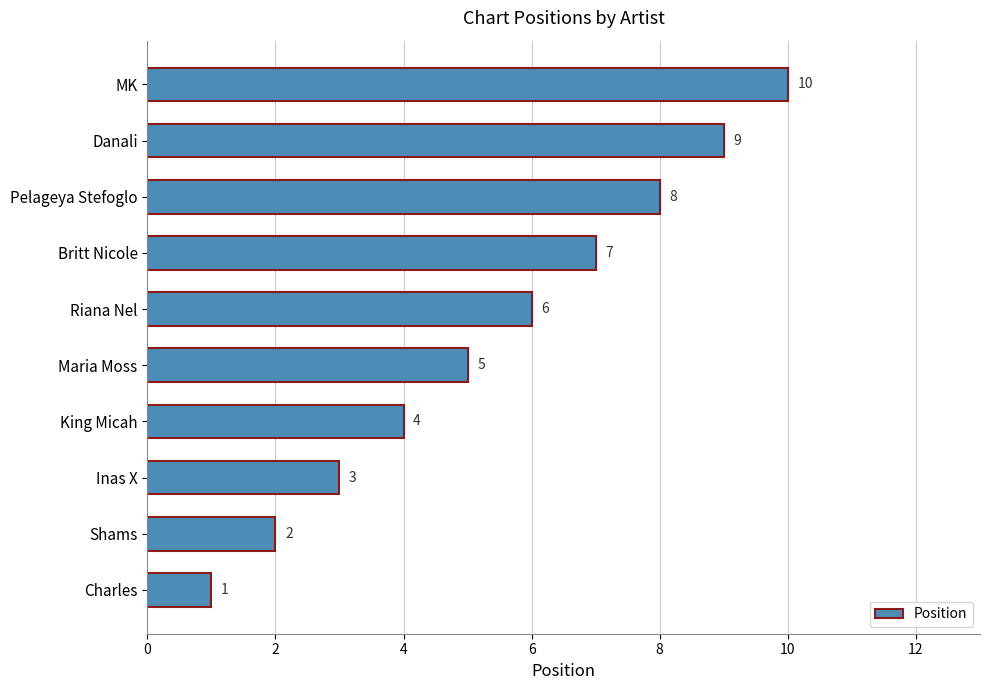

How many values are between 3 and 8?

6